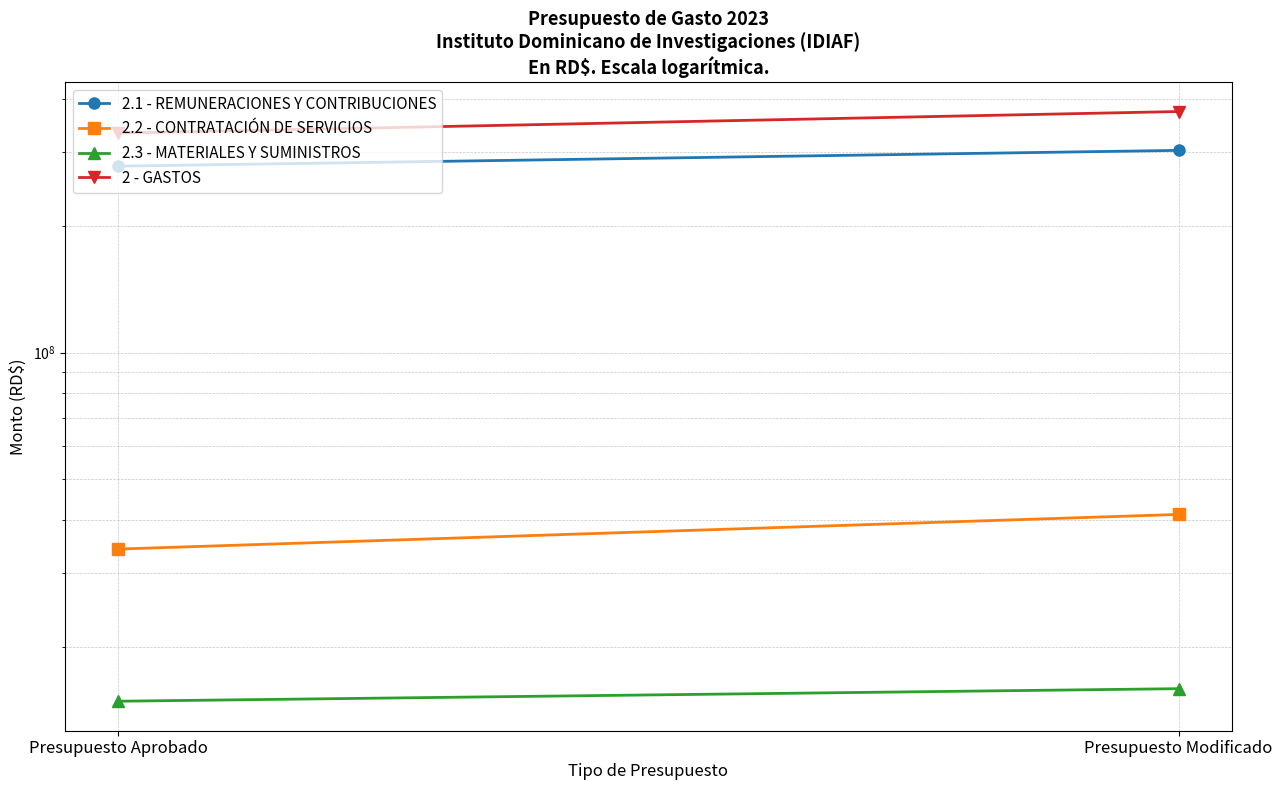

What is the label of the 1st point from the right?

Presupuesto Modificado